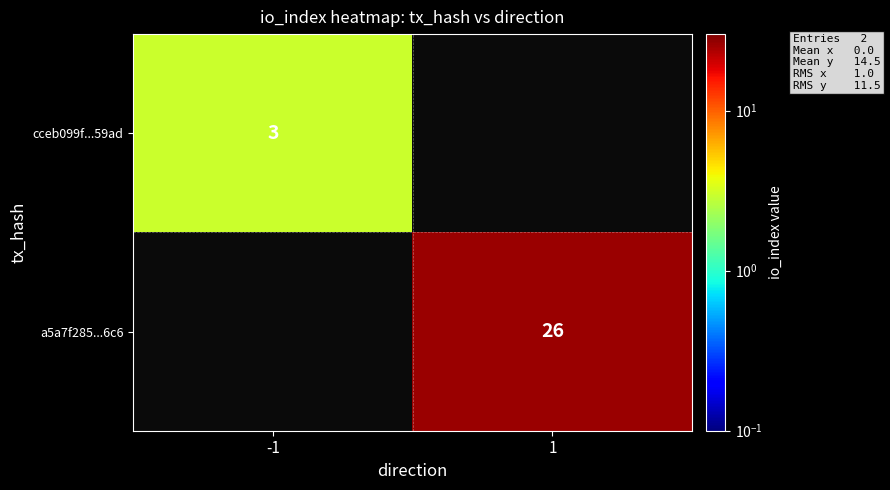

What is the smallest value displayed?

3.0